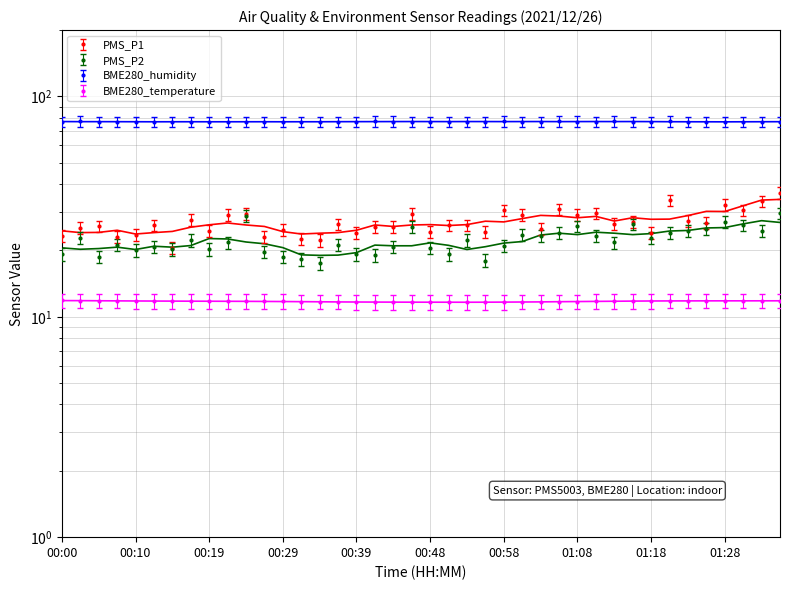

At 00:10, list the series in order from largest to smallest.

BME280_humidity, PMS_P1, PMS_P2, BME280_temperature